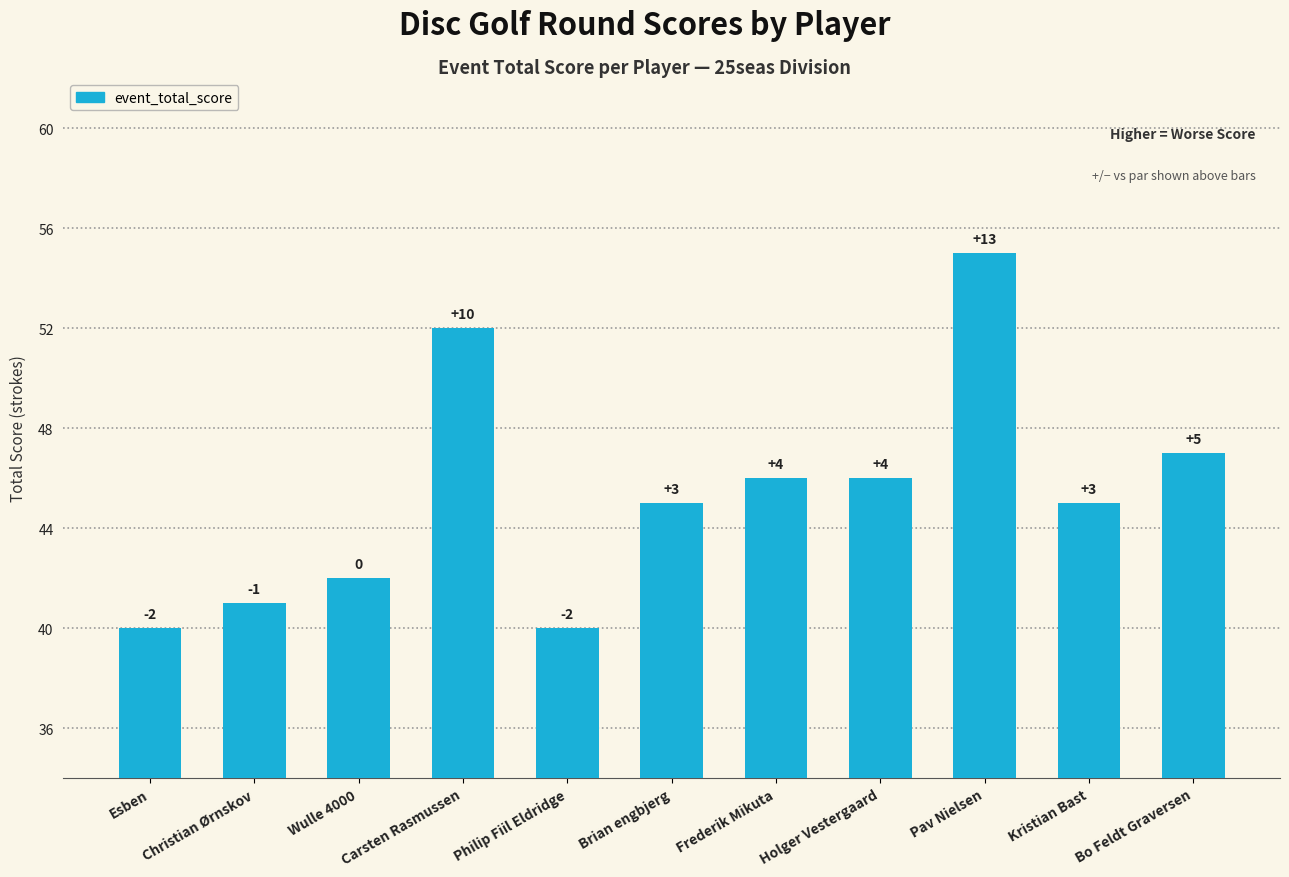

How many bars are there in total?

11